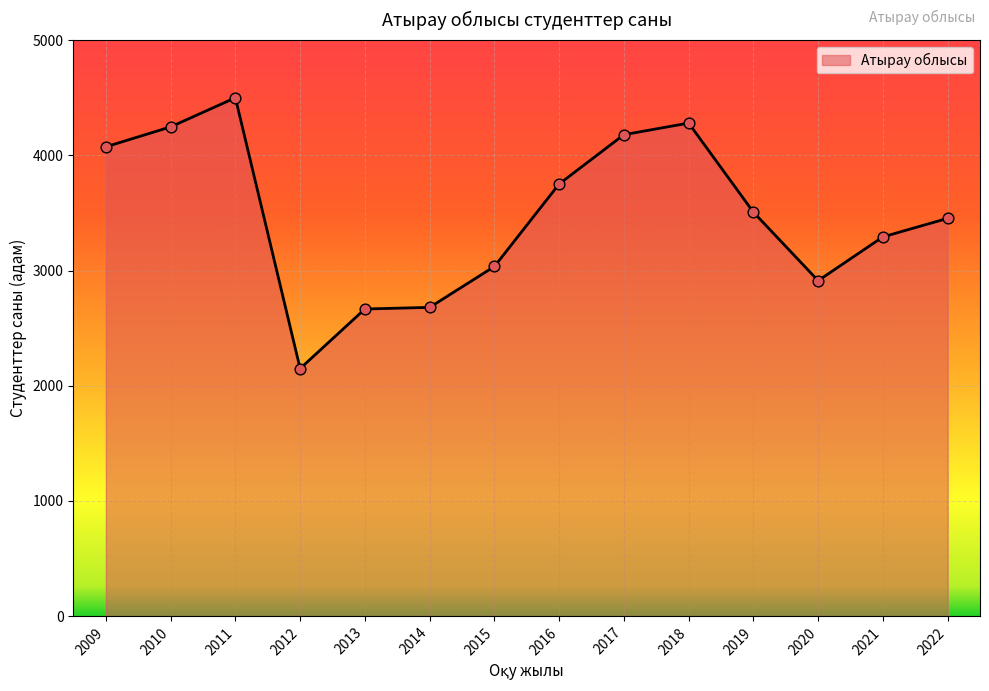

Which has a higher value, 2021 or 2016?

2016